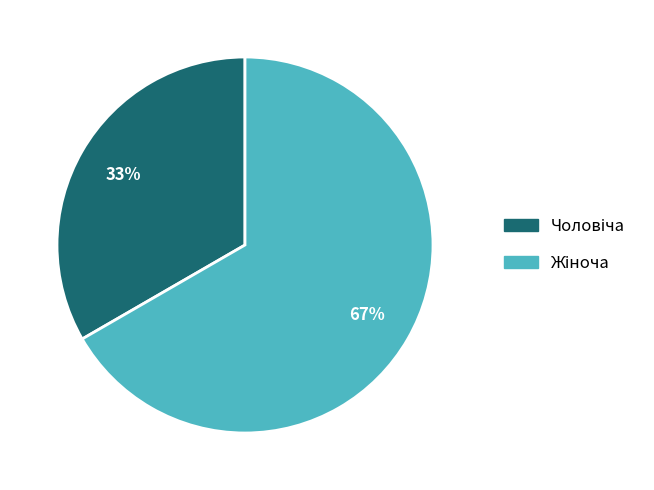

To the nearest percent, what is the average slice percentage?

50%